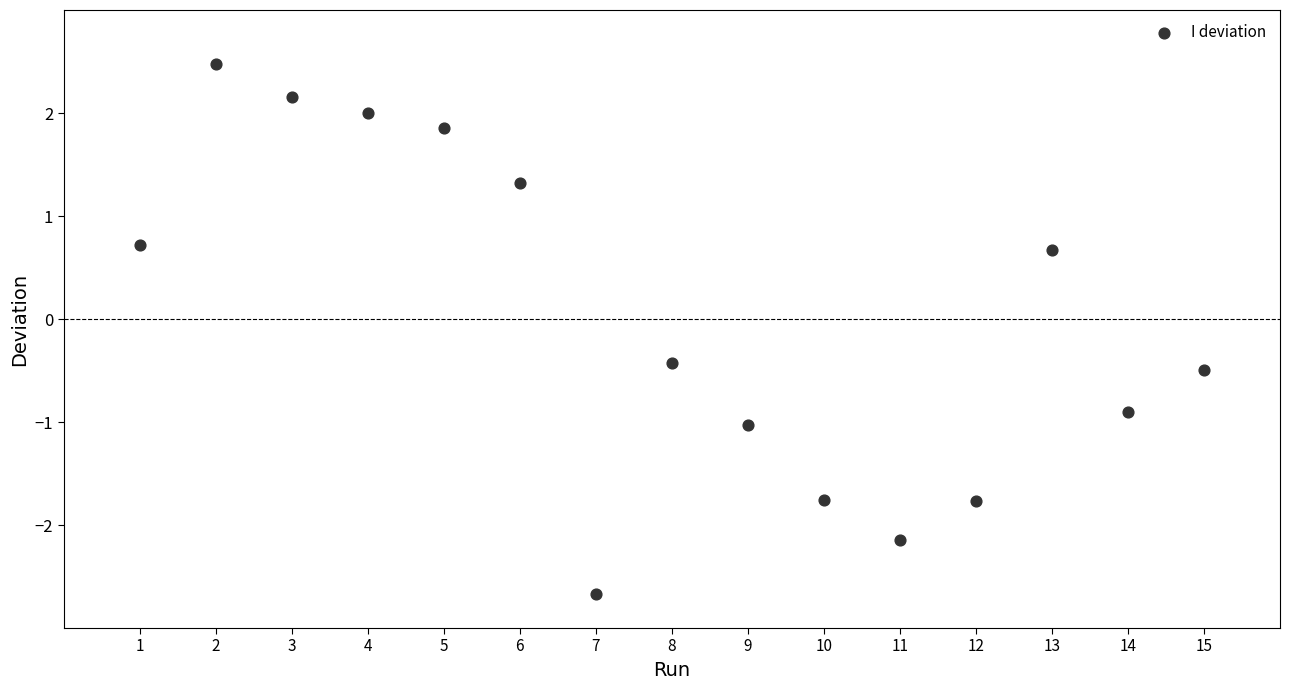

What is the range of X values (max minus min)?

14.0